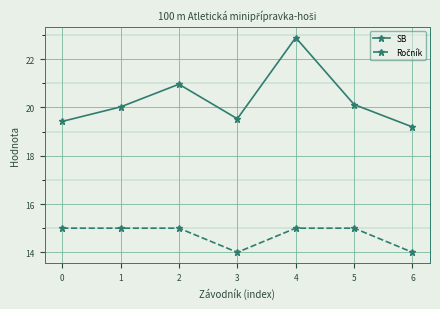

What is the total value across all series at 4?

37.9